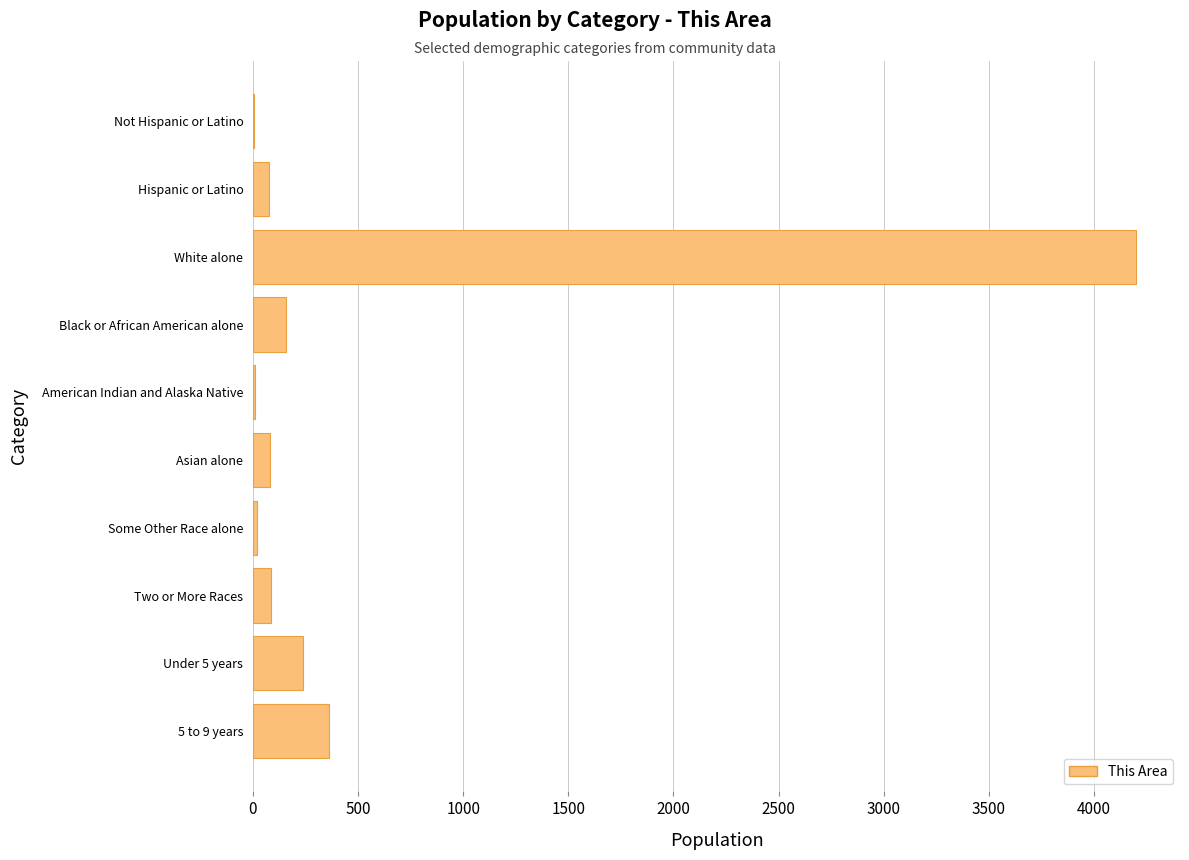

True or false: the data shows 4200 at White alone.

True